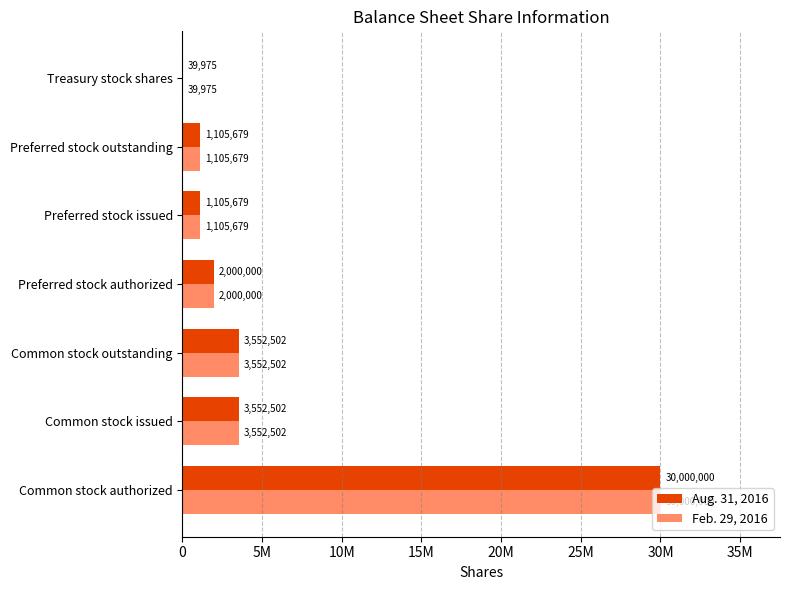

What are all the series names shown in the legend?

Aug. 31, 2016, Feb. 29, 2016